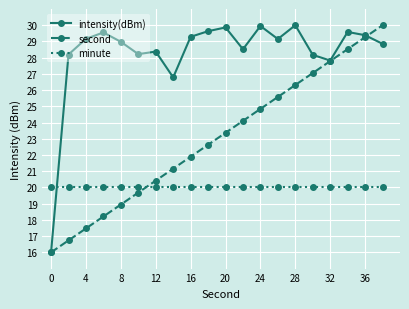

What is the difference between the maximum and minimum values in the intensity(dBm) series?

14.0